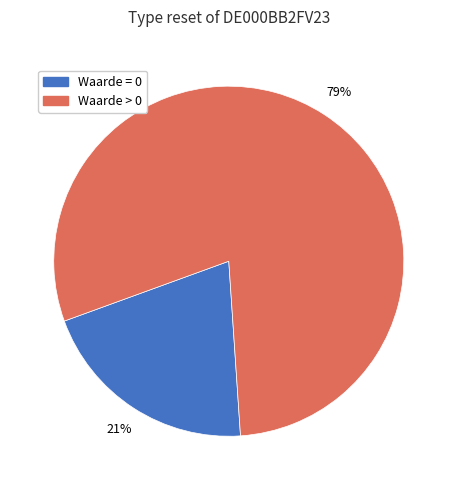

Count the number of slices in the pie.

2